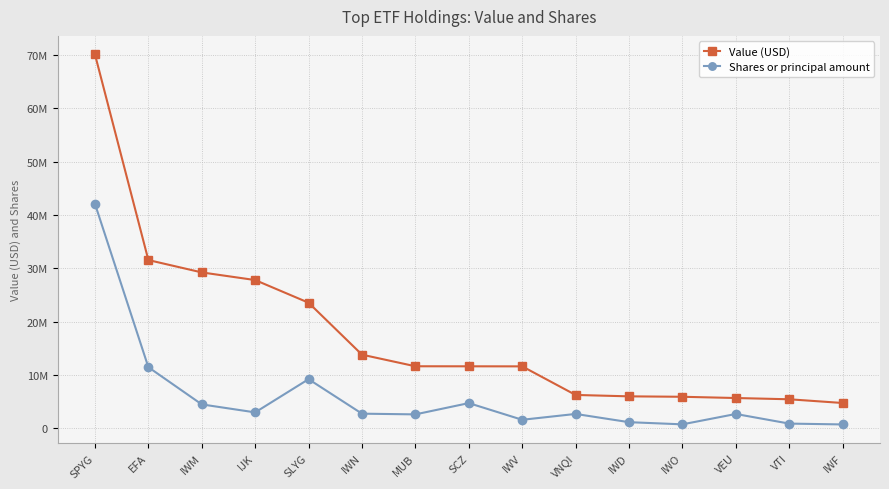

True or false: Value (USD) has more than 2 points higher than both neighbors.

False